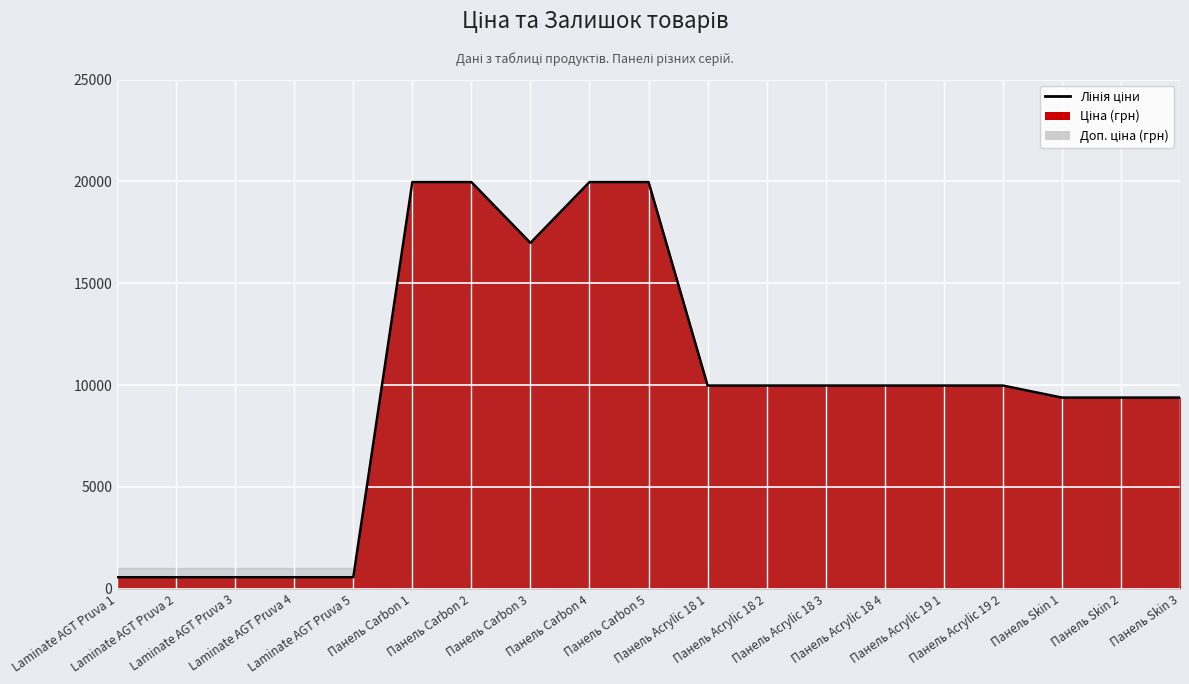

How many lines are shown in the chart?

1